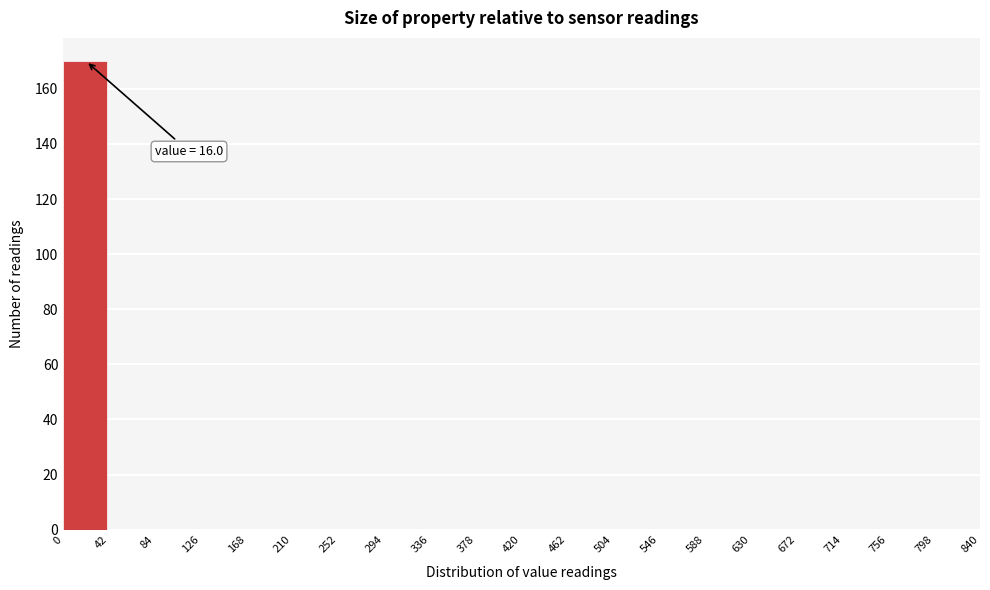

Which range on the x-axis has the tallest bar?

0 to 42